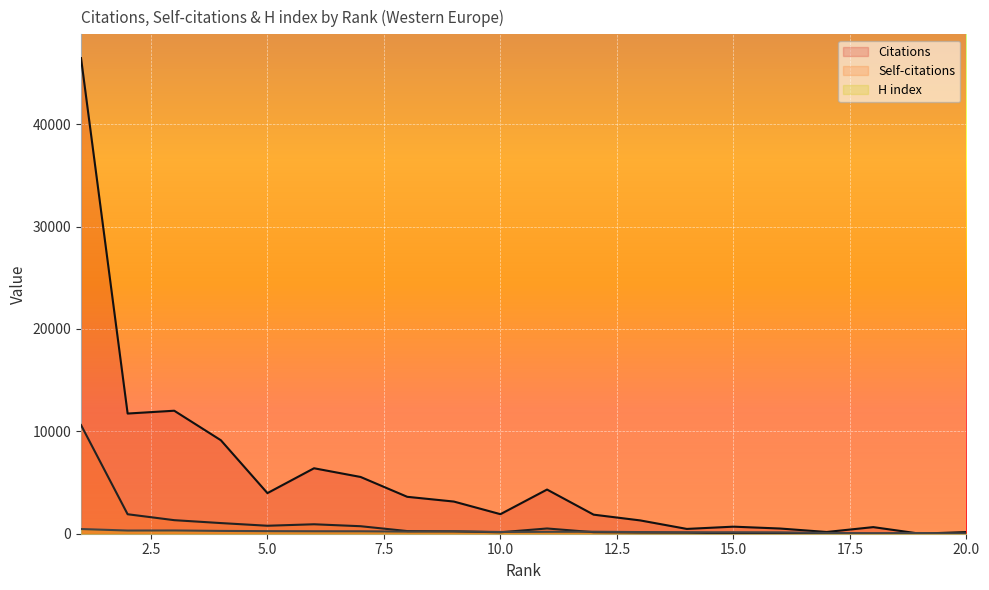

At which label does Citations reach its minimum?

19